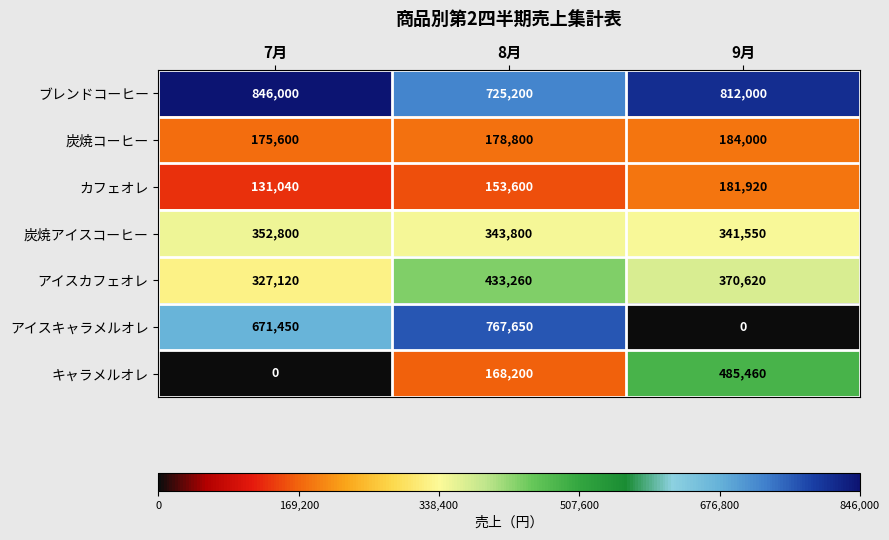

Rank the series by their maximum value, from lowest to highest.

カフェオレ, 炭焼コーヒー, 炭焼アイスコーヒー, アイスカフェオレ, キャラメルオレ, アイスキャラメルオレ, ブレンドコーヒー